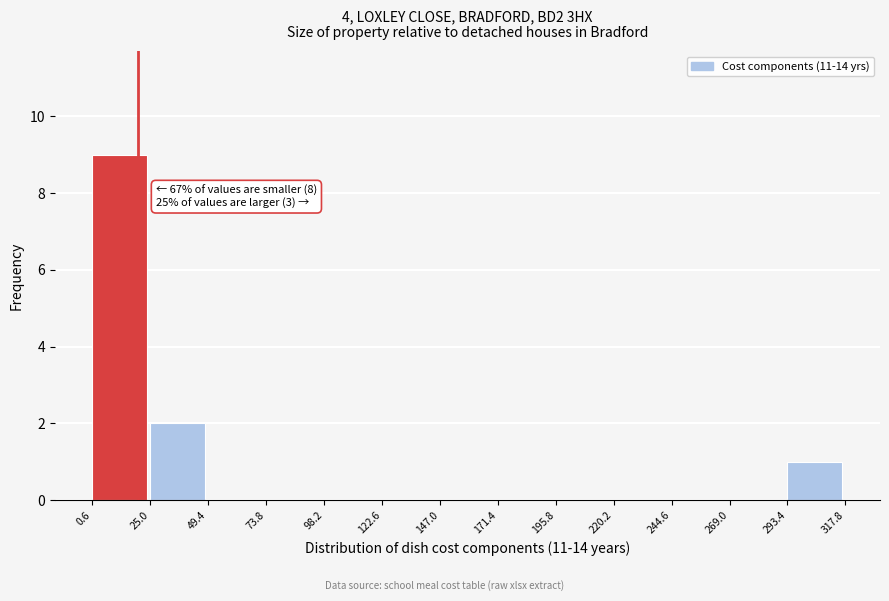

Over which range of the x-axis is the bar tallest?

0.6 to 25.0